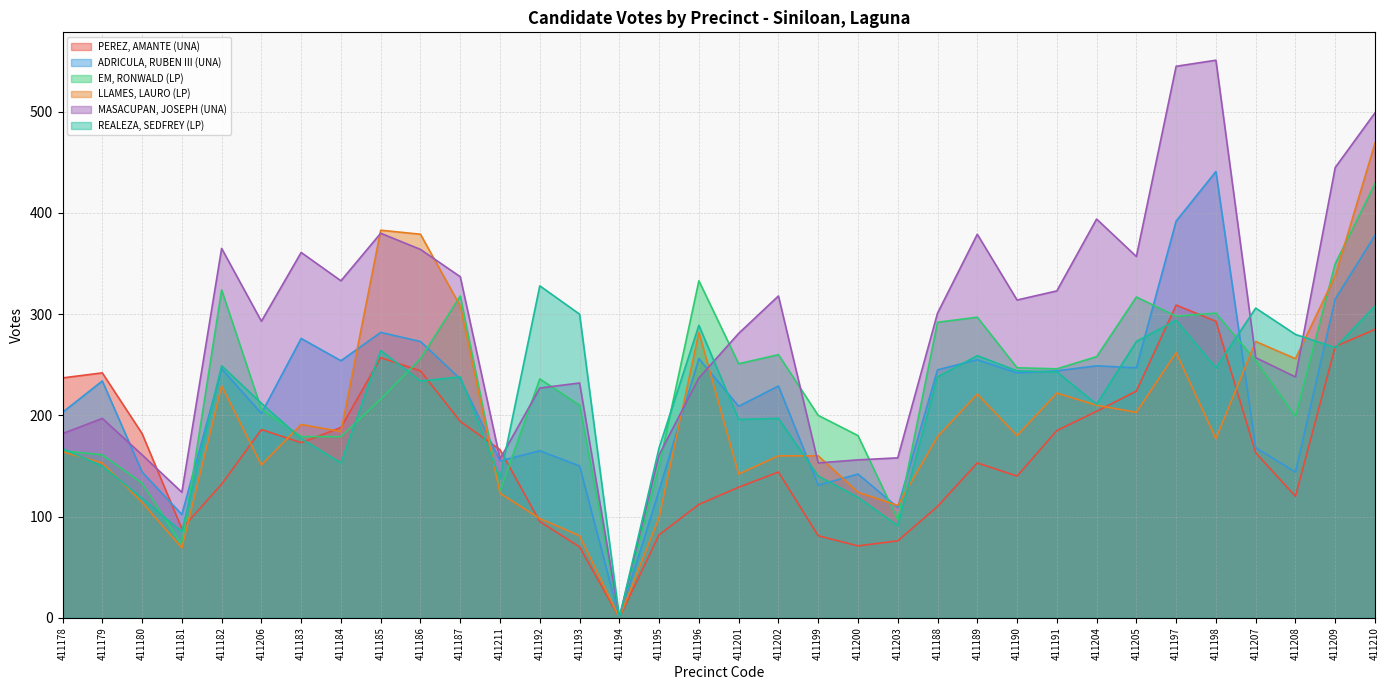

How many lines are shown in the chart?

6